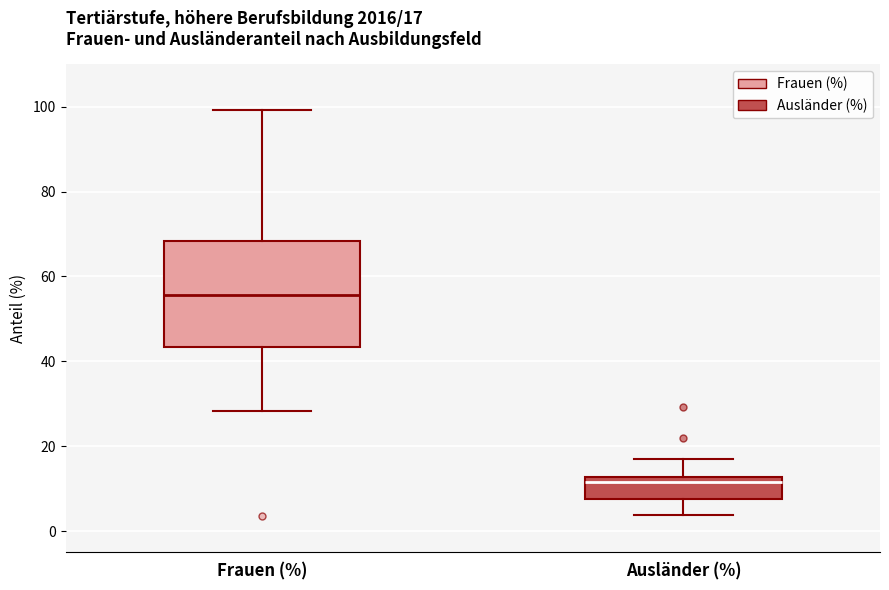

Which box's median line is the lowest?

Ausländer (%)